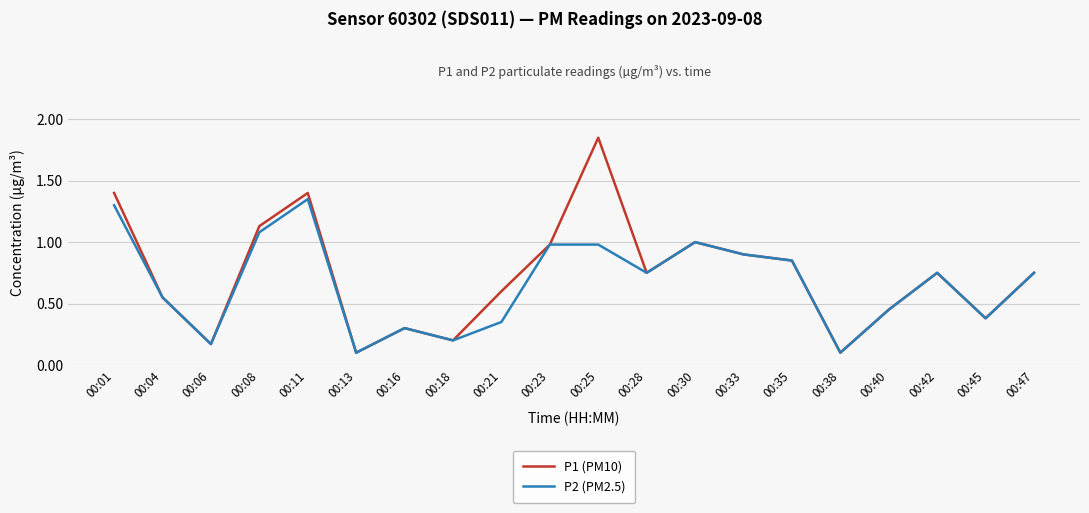

Is it true that P2 (PM2.5) equals 2.0 at 00:01?

False